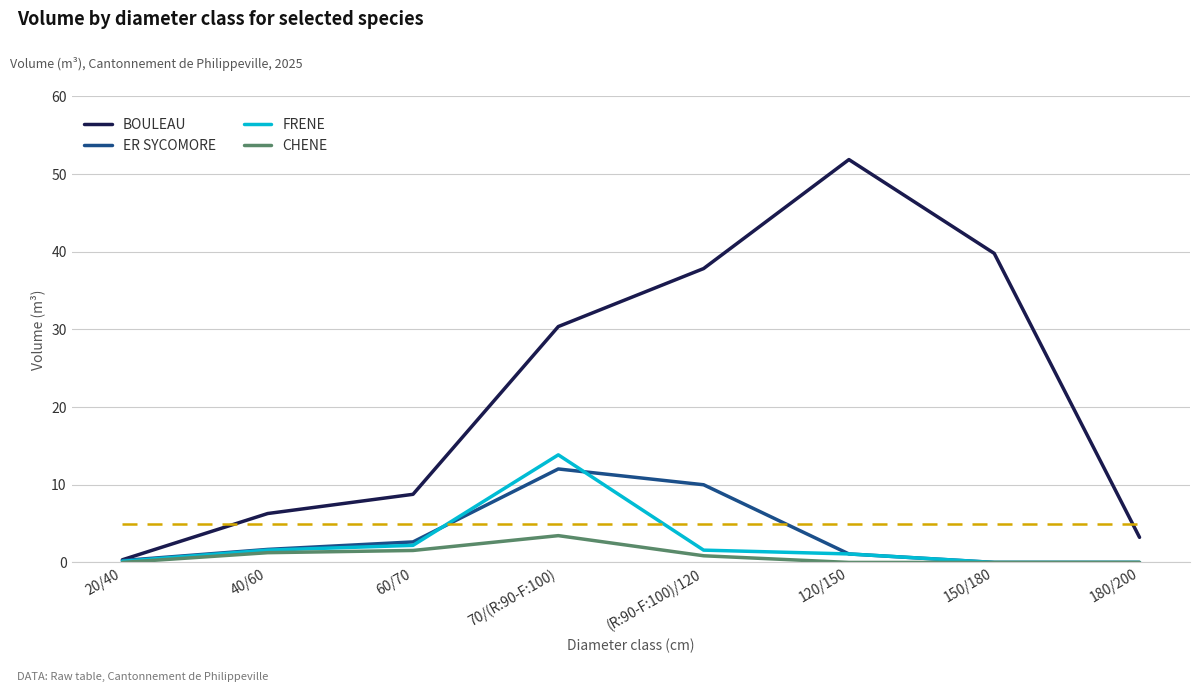

At which label does CHENE reach its peak?

70/(R:90-F:100)